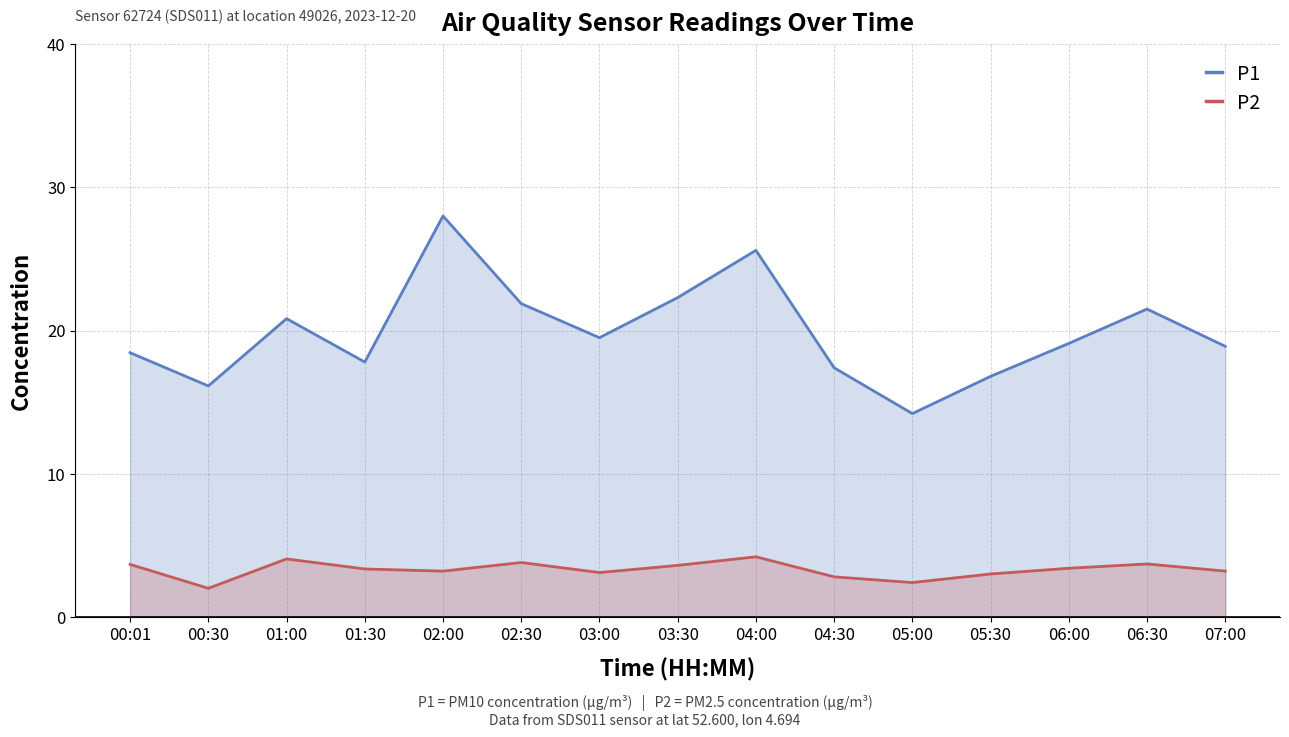

What is the sum of all P1 values?

298.4